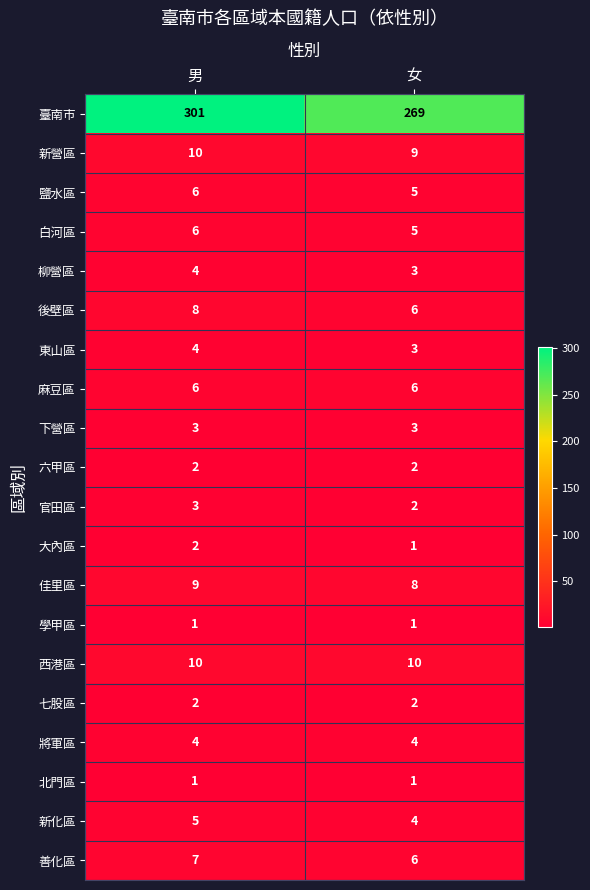

What is the minimum value shown in the chart?

1